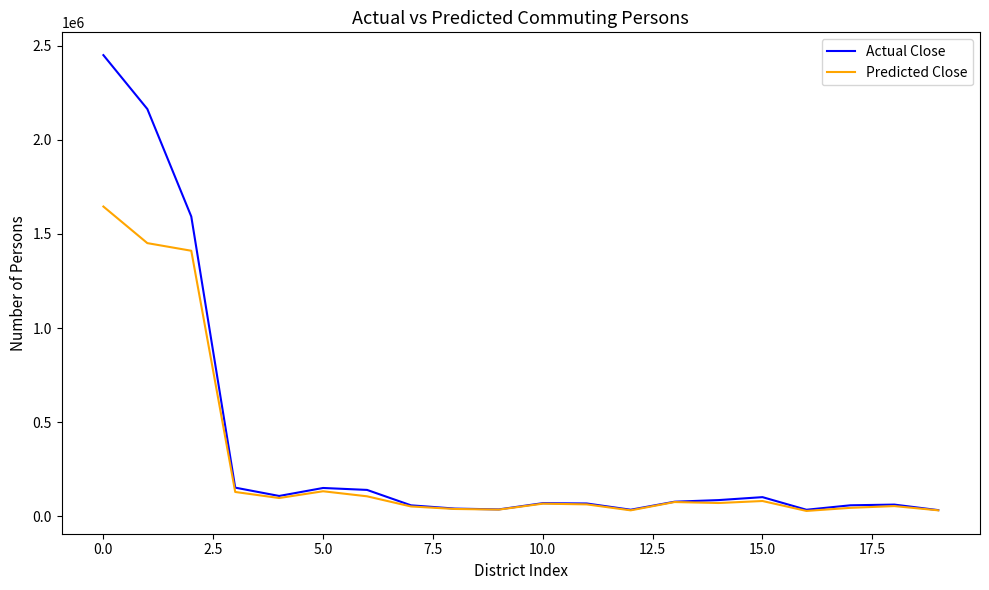

List the series in order of their peak value, lowest first.

Predicted Close, Actual Close